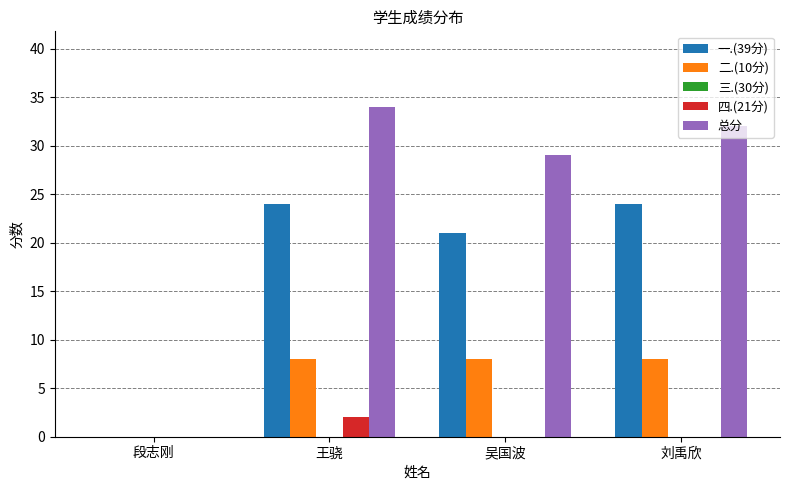

Which series changed the most between 段志刚 and 王骁?

总分